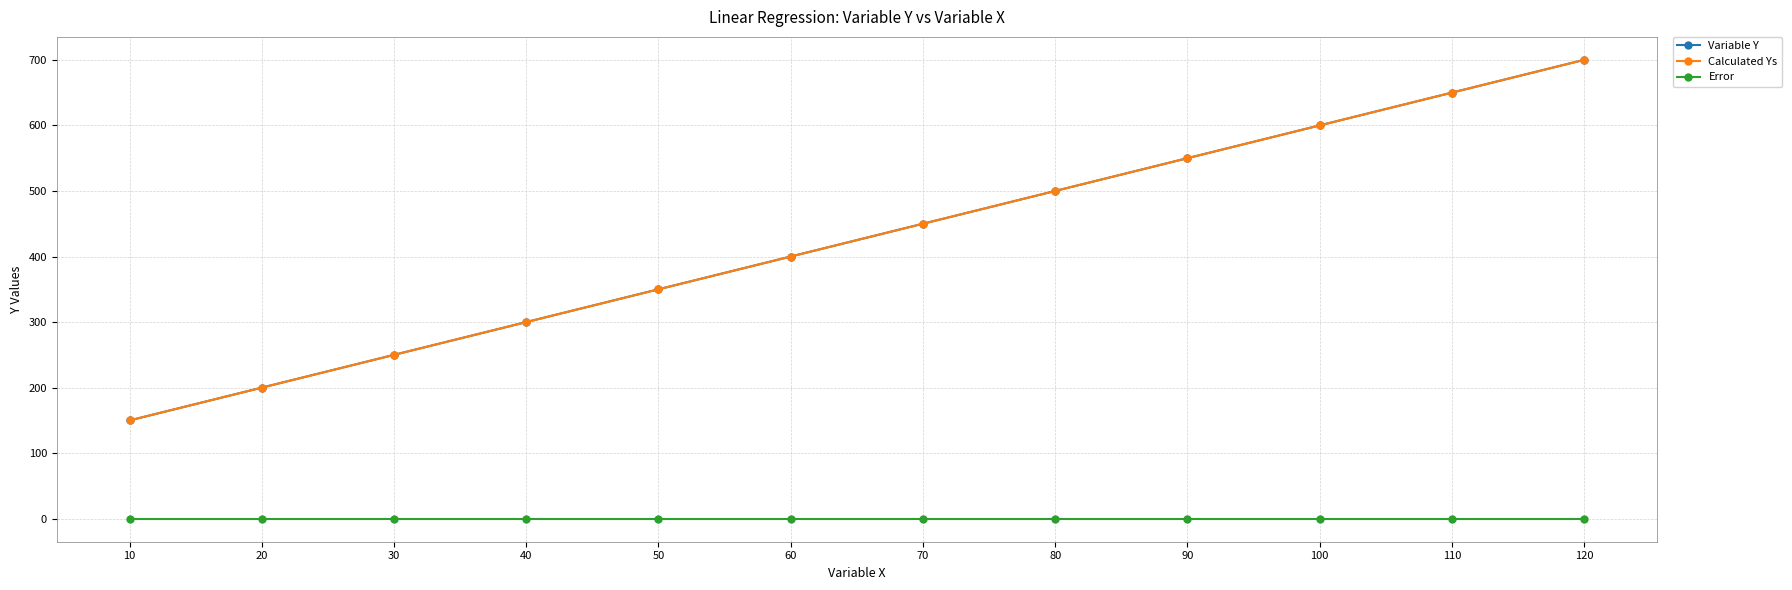

Is this an area chart (filled region under the line)?

No